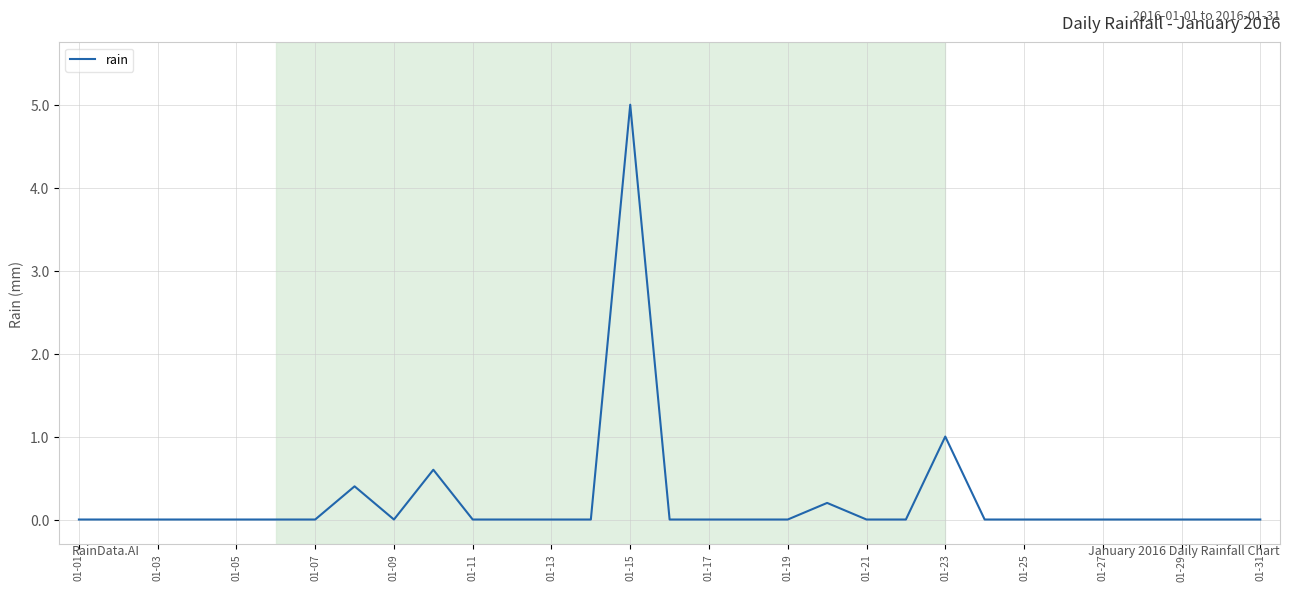

What is the greatest value displayed?

5.0